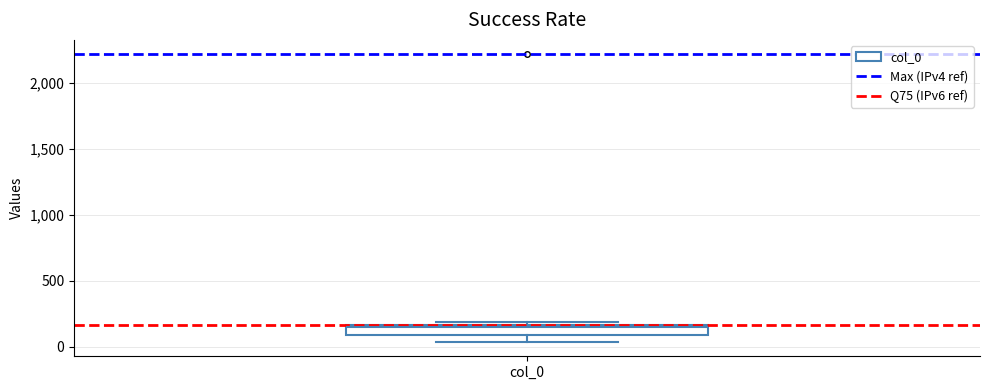

Where is the upper edge of the box for col_0 on the y-axis? The values are not printed on the chart, so give them approximately, as read against the axis.

150